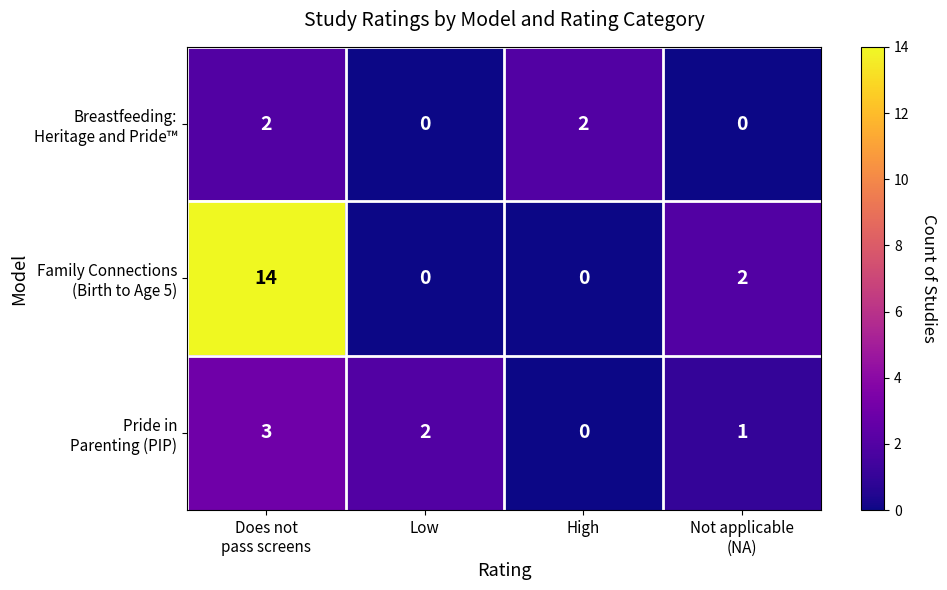

How many distinct data groups are displayed?

3